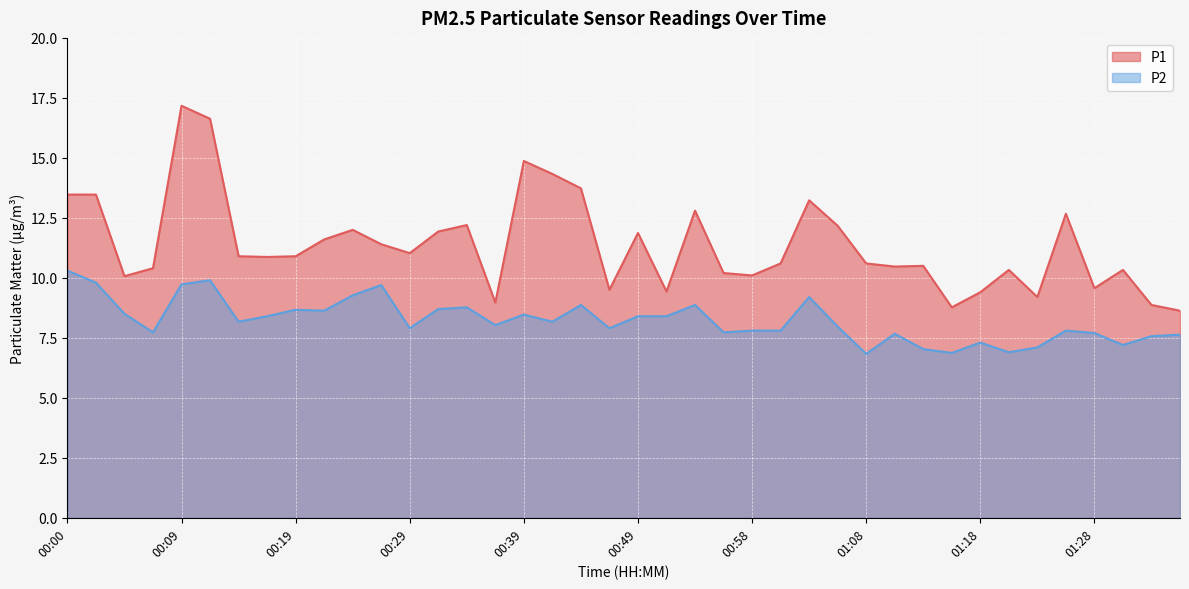

How many lines are shown in the chart?

2